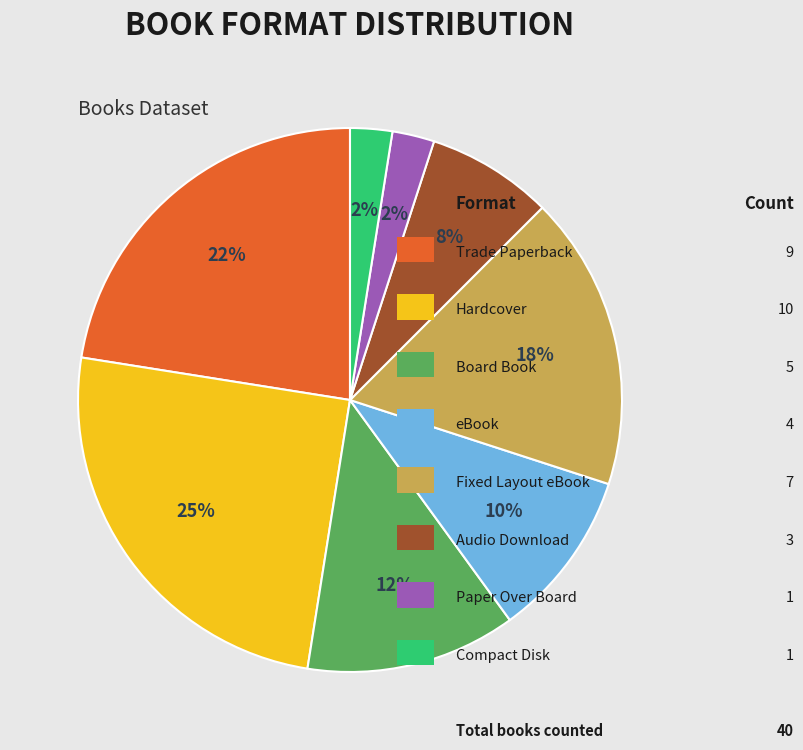

How many segments does this pie chart have?

8